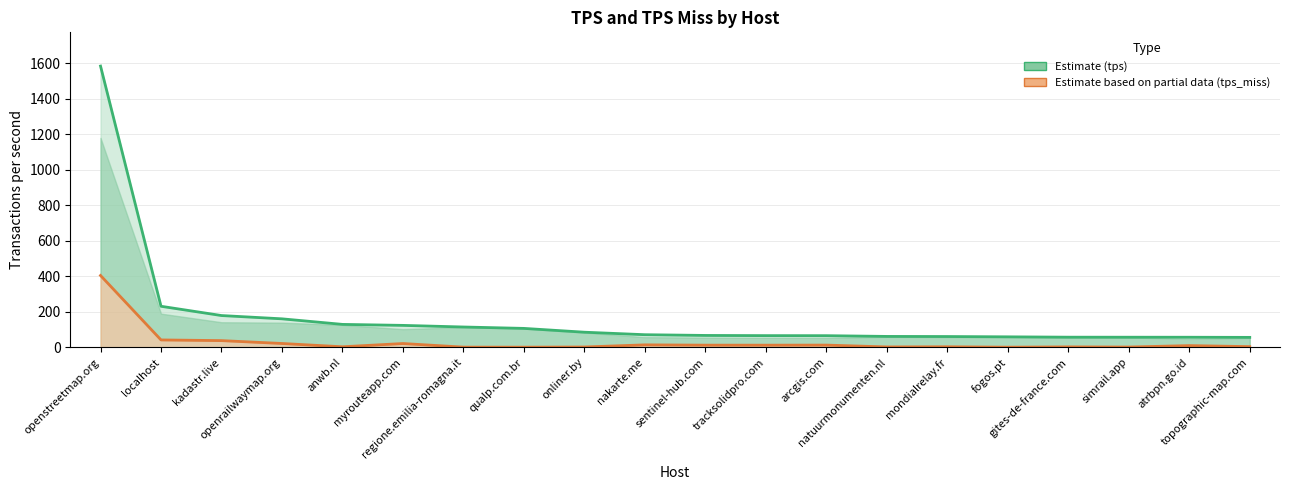

Count the number of data series in this chart.

2